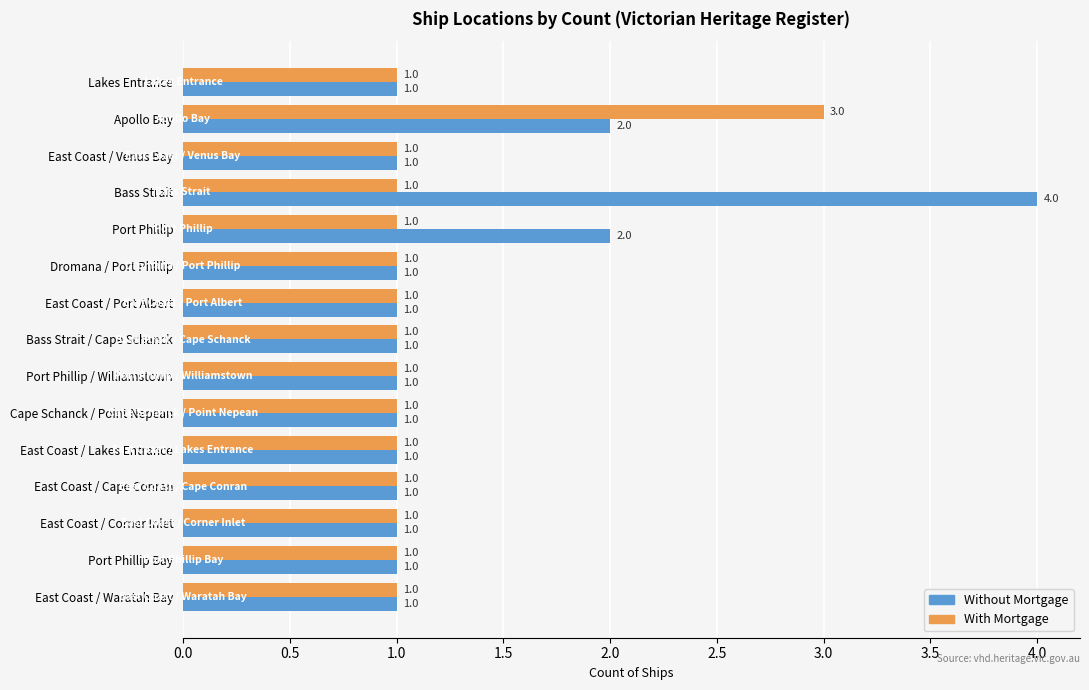

Count the With Mortgage values in the range 1 to 2.

14